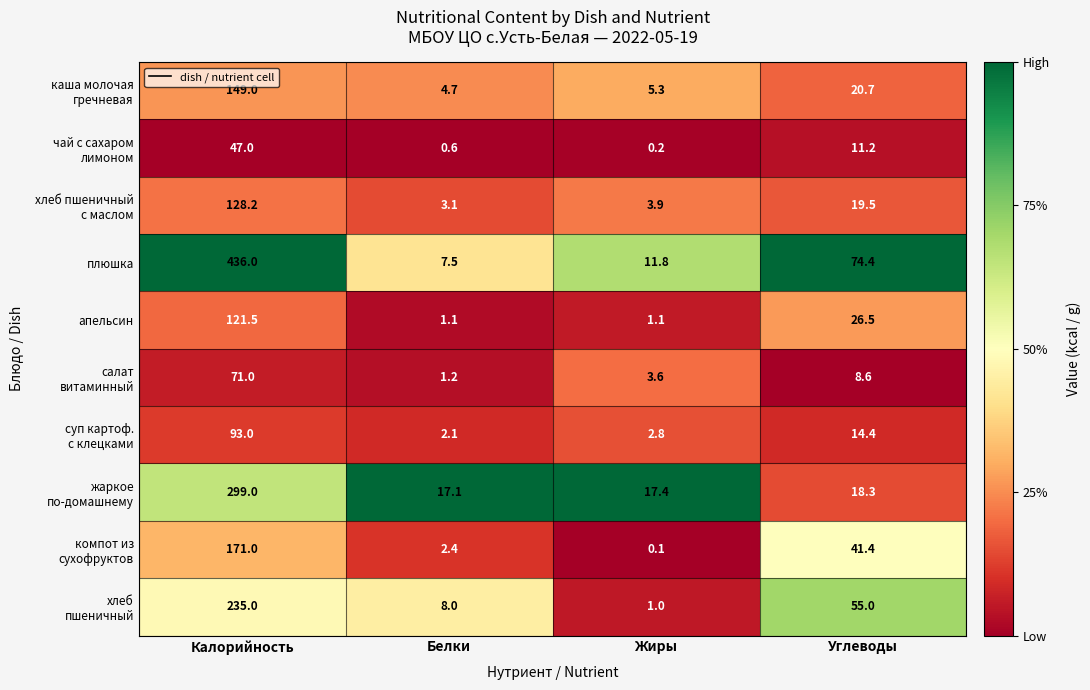

Which series has the largest total across all categories?

плюшка